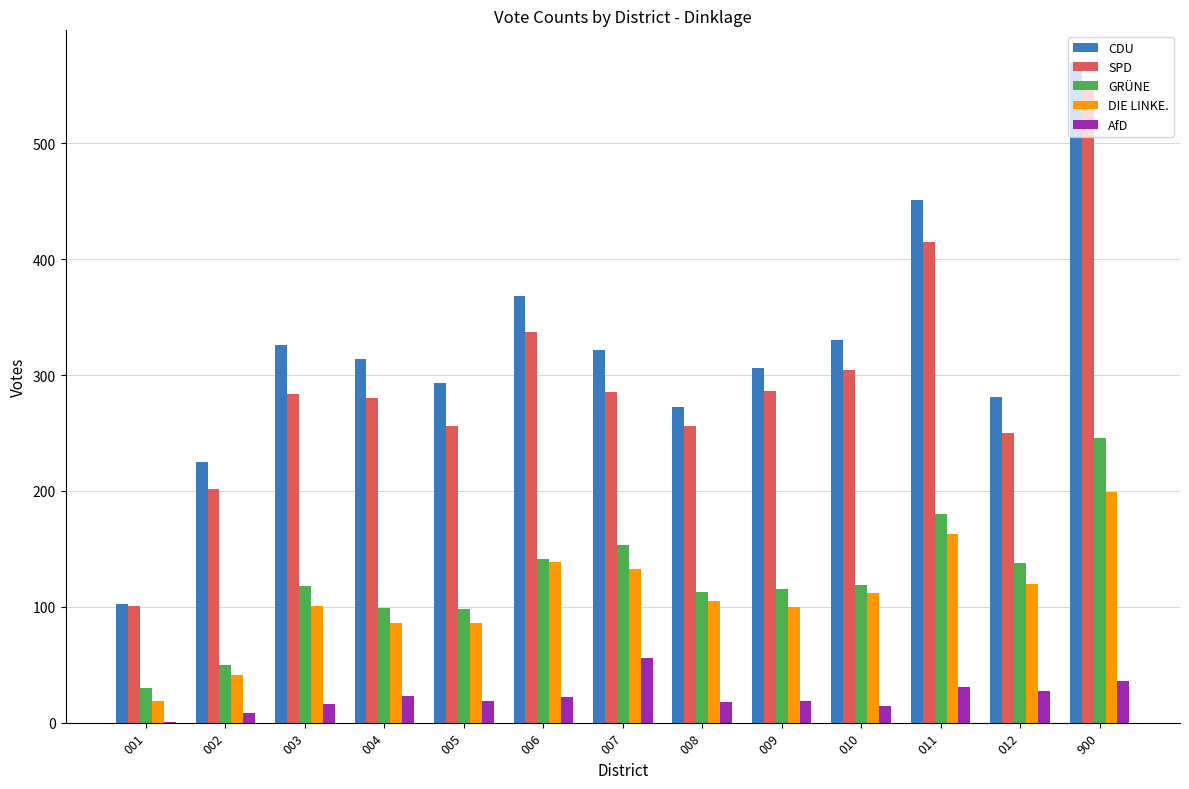

How many categories are shown in the chart?

13